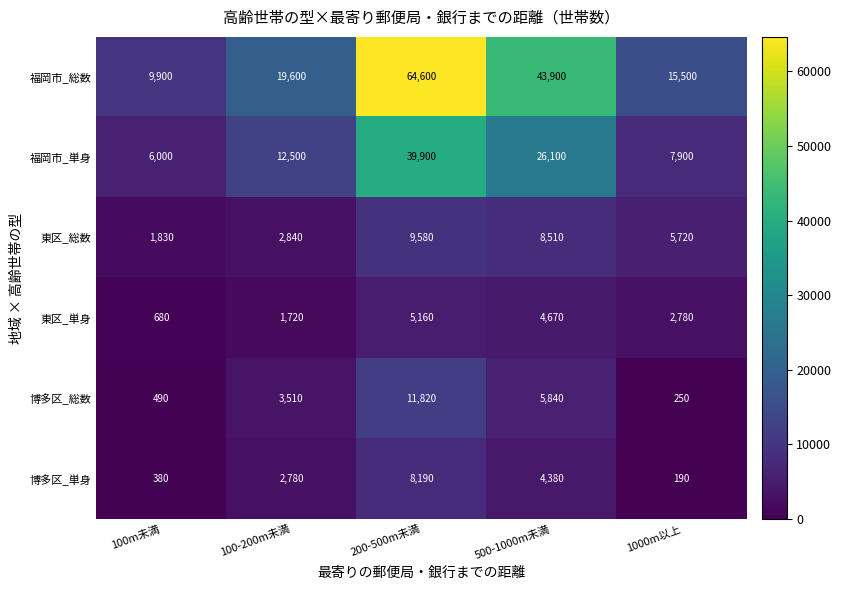

How many data points in 福岡市_単身 are less than 12500?

2